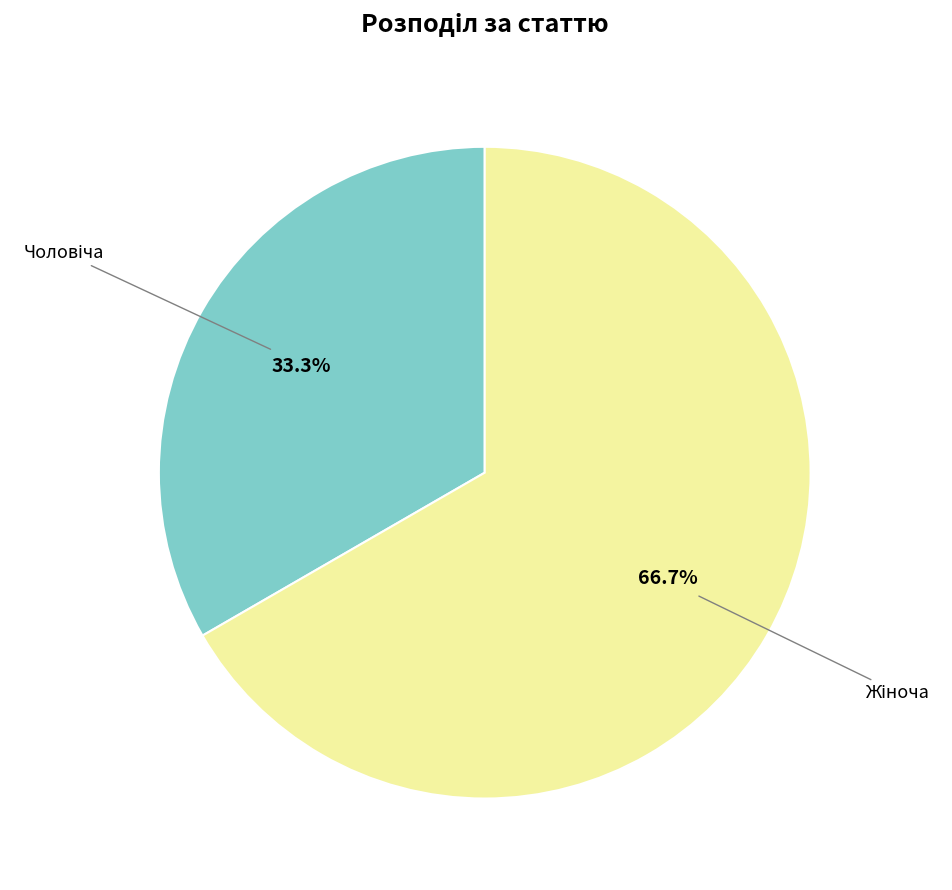

How many slices are in this pie chart?

2